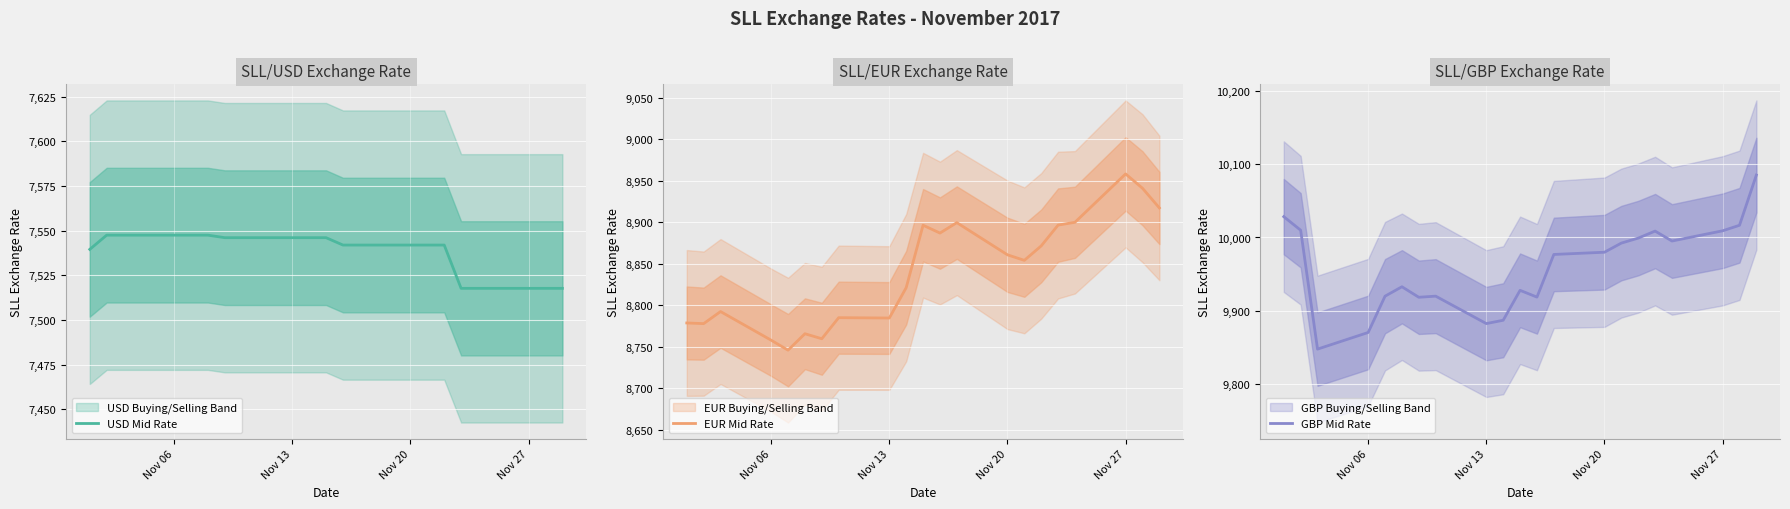

True or false: USD Mid Rate and EUR Mid Rate cross at least once.

False